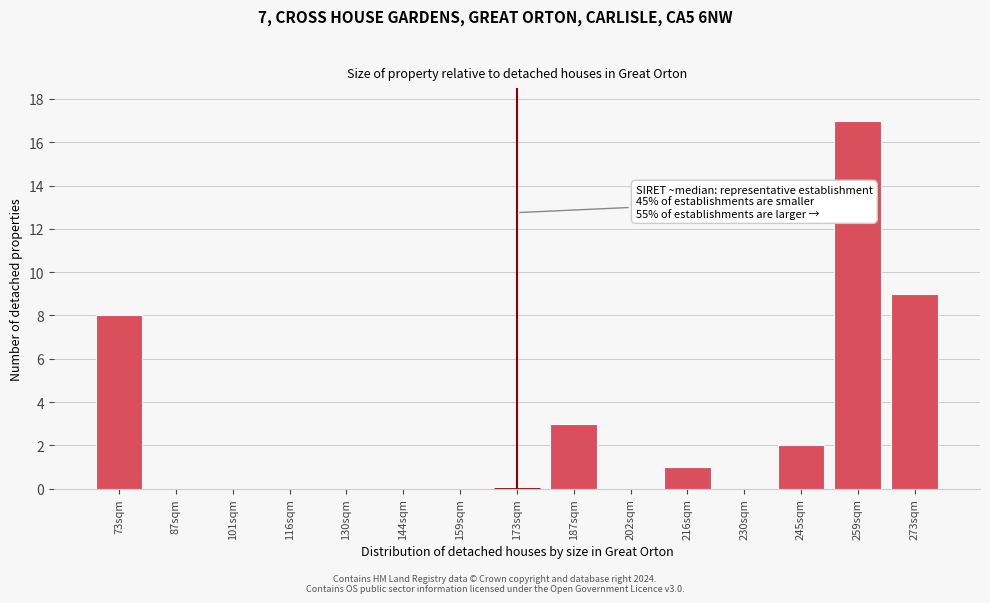

Over which range of the x-axis is the bar tallest?

252 to 266